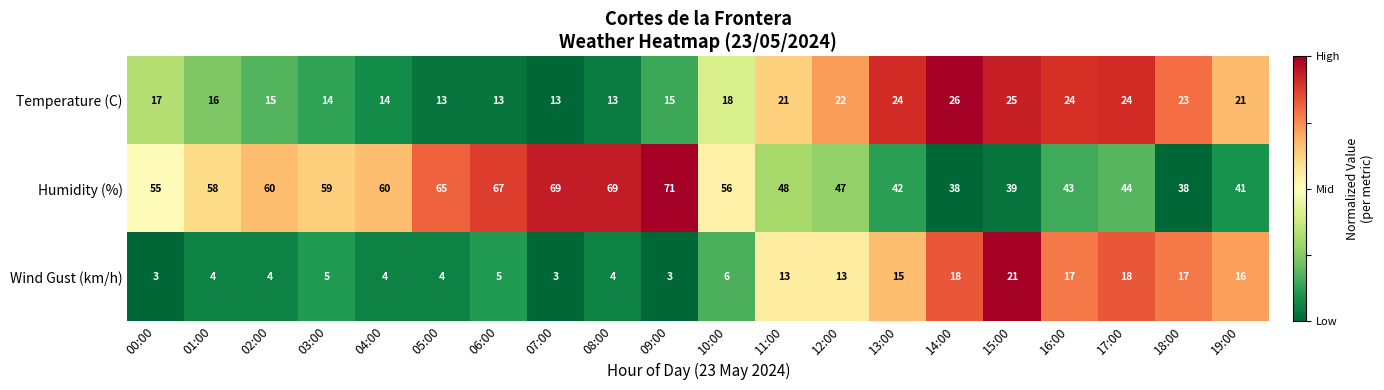

What is the minimum value shown in the chart?

3